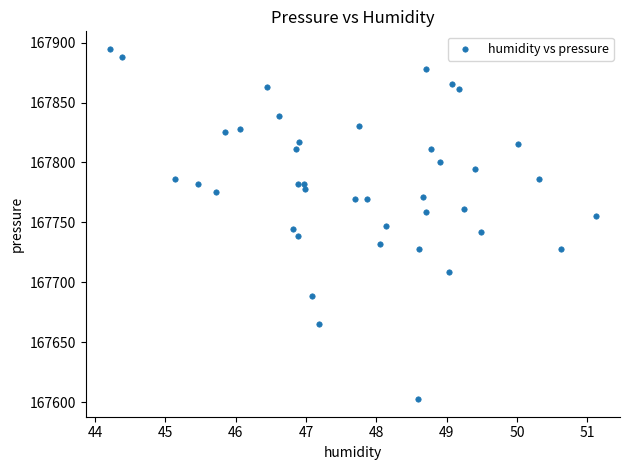

What is the range of X values (max minus min)?

6.9